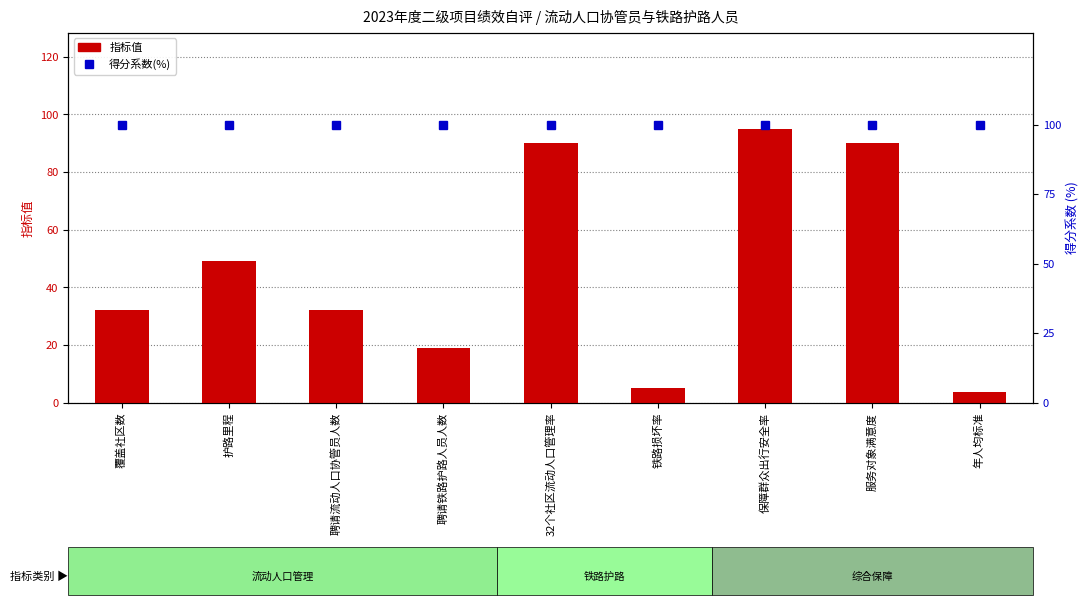

At how many categories does at least one series exceed 66?

9